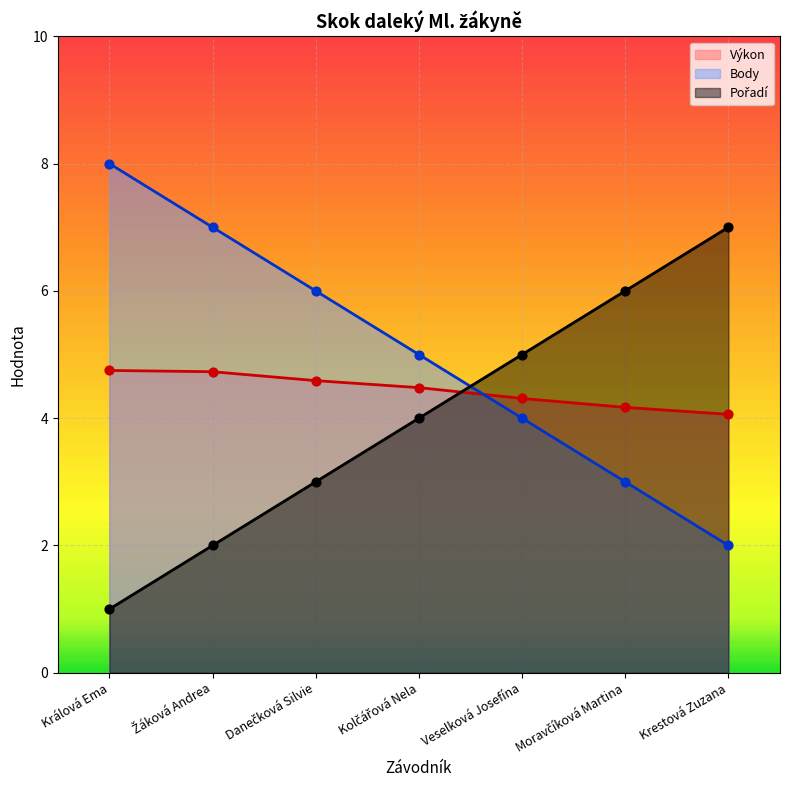

Which series reaches the maximum Y coordinate?

Body